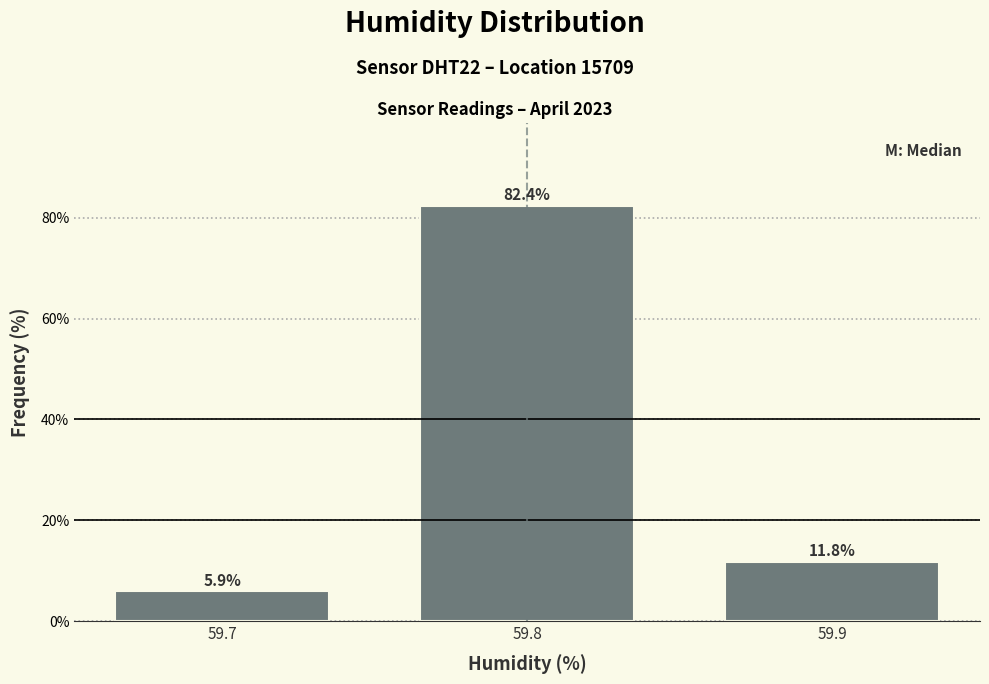

Reading left to right, transcribe this chart: for each bar, give the range it covers on the x-axis and its height.

59.65 to 59.75: 5.9
59.75 to 59.85: 82.4
59.85 to 59.95: 11.8